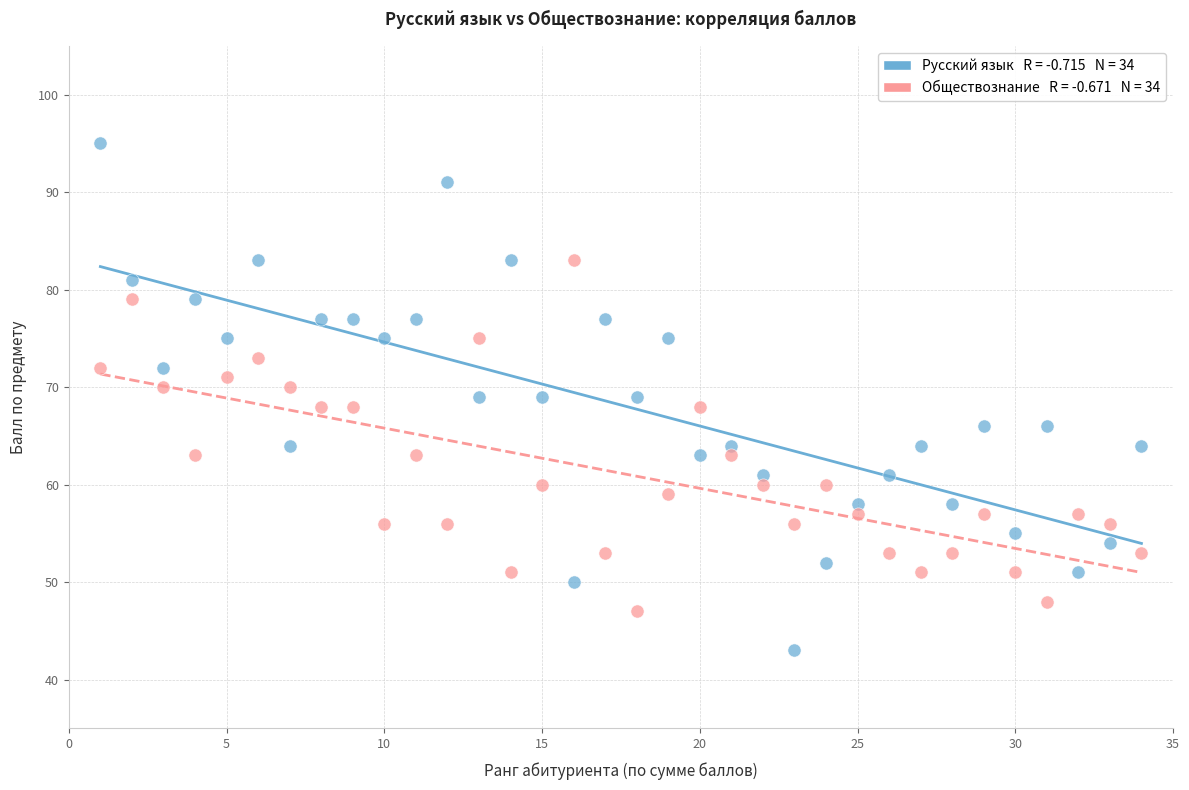

Across all data points, what is the range of X values (max minus min)?

33